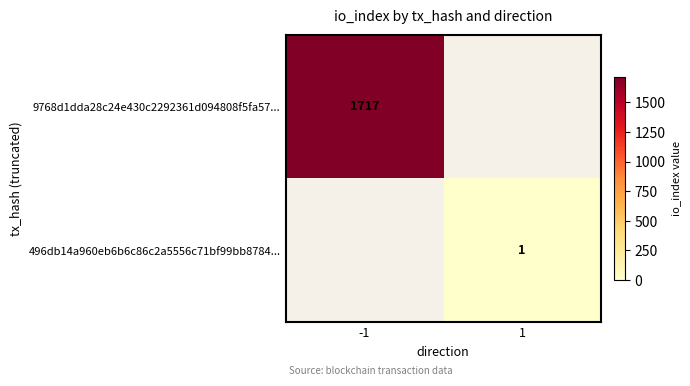

Is it true that 9768d1dda28c24e430c2292361d094808f5fa57... equals 2856 at -1?

False